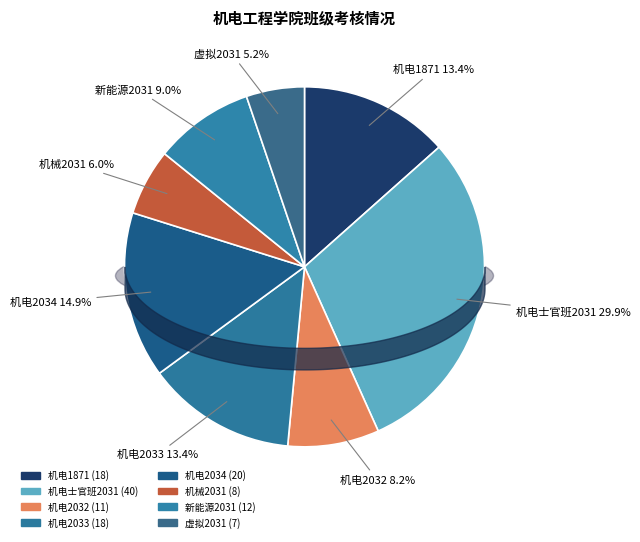

Which category has the biggest portion of the pie?

机电士官班2031